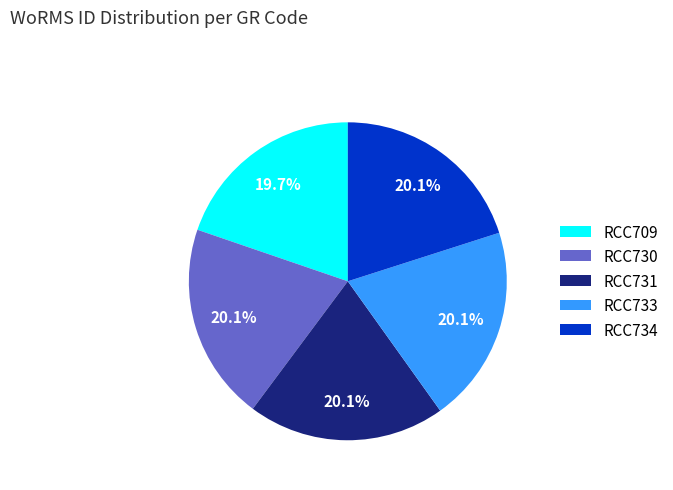

Does RCC730 account for over 50% of the chart?

No